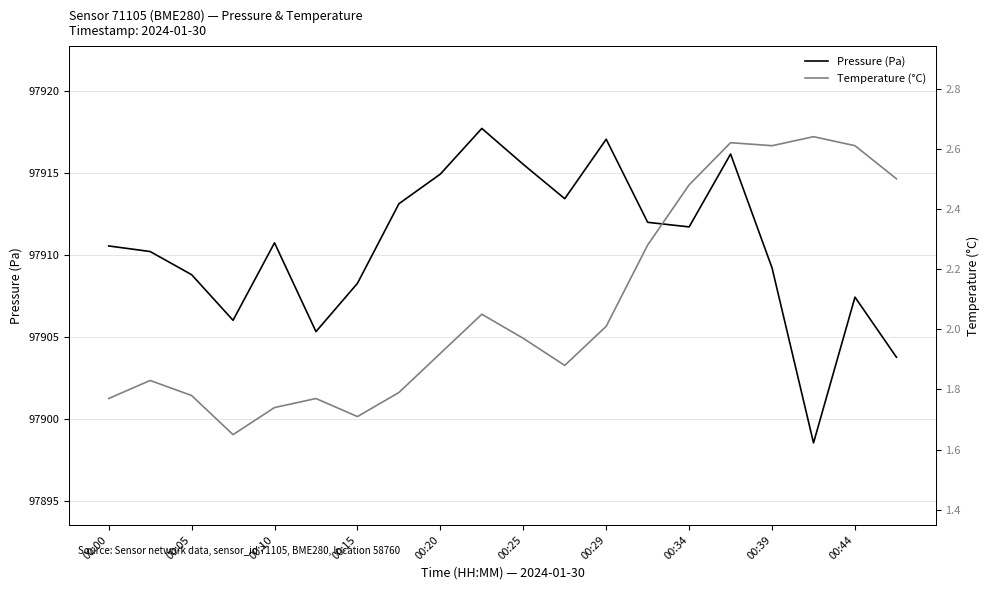

The Pressure (Pa) series shows 38435.6 at 19. True or false?

False